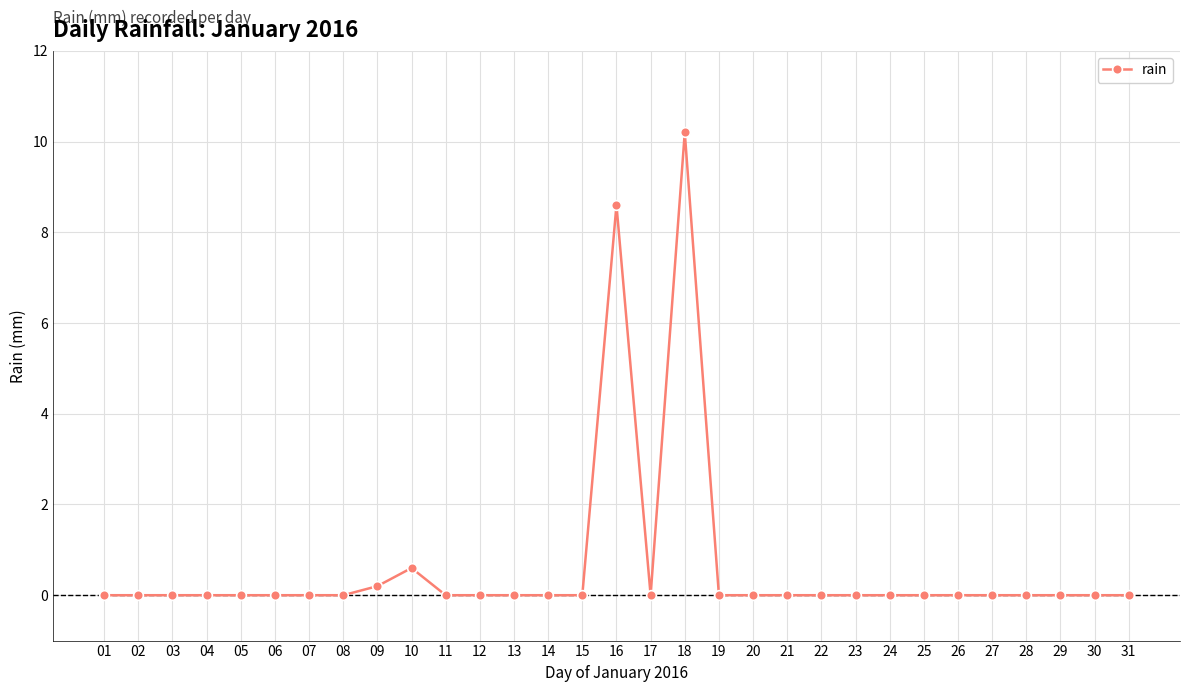

How many lines are shown in the chart?

1